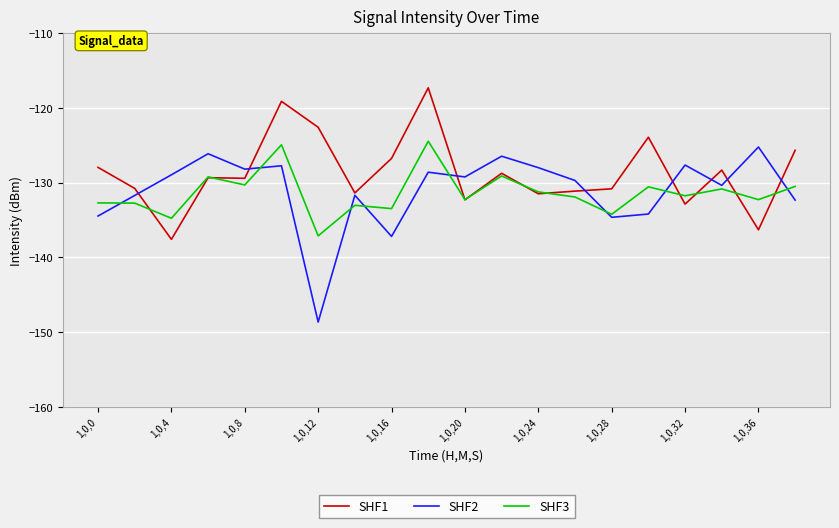

Rank the series by their maximum value, from highest to lowest.

SHF1, SHF3, SHF2